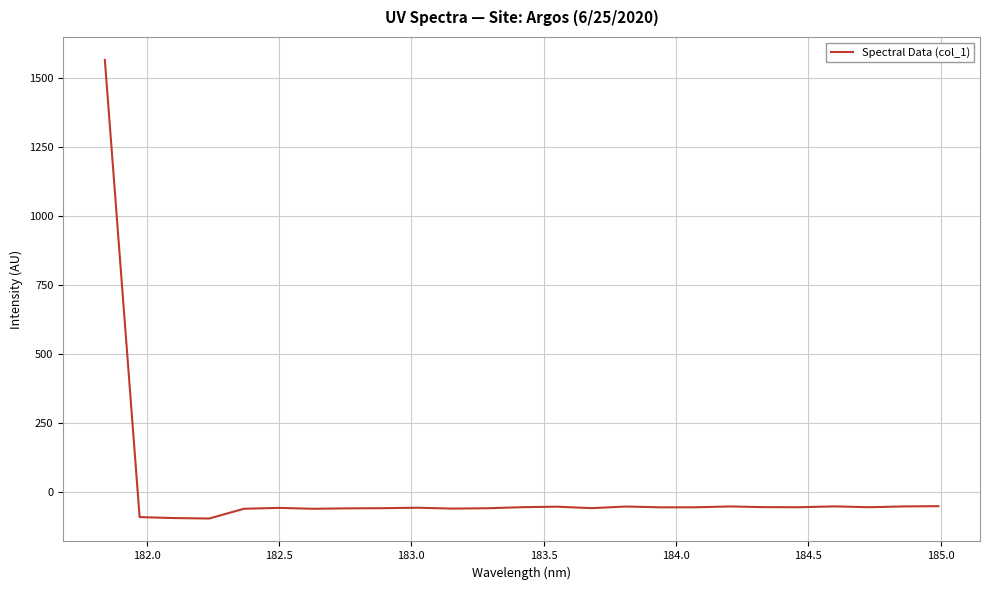

What is the difference between the maximum and minimum values?

1663.2